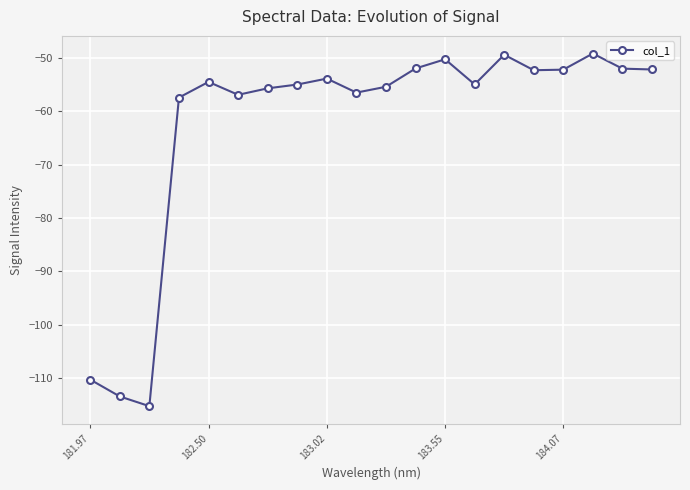

What is the maximum value shown in the chart?

-49.2